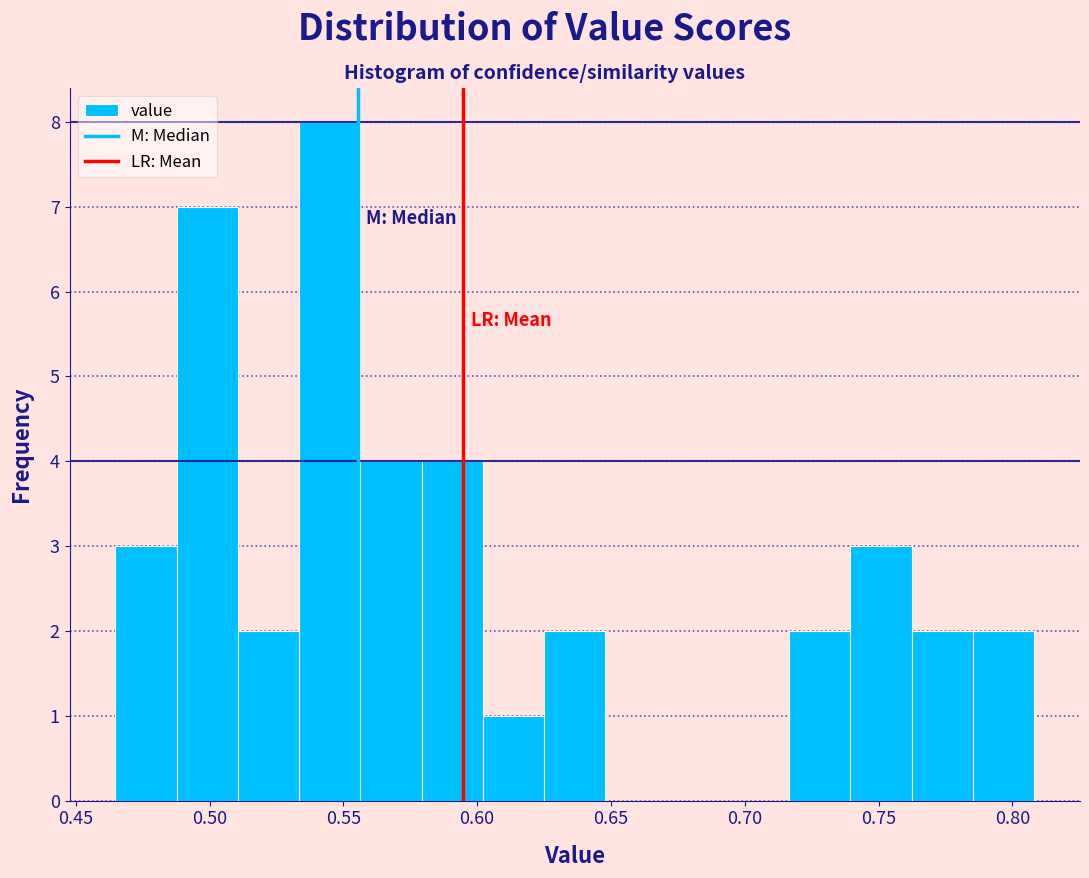

Reading left to right, list every bar in this chart as the range it spans on the x-axis followed by its height. Neither the bar edges nor the heights are printed on the chart, so give them approximately, as read against the axes.

0.465 to 0.490: 3
0.490 to 0.510: 7
0.510 to 0.535: 2
0.535 to 0.555: 8
0.555 to 0.580: 4
0.580 to 0.600: 4
0.600 to 0.625: 1
0.625 to 0.650: 2
0.650 to 0.670: 0
0.670 to 0.695: 0
0.695 to 0.715: 0
0.715 to 0.740: 2
0.740 to 0.760: 3
0.760 to 0.785: 2
0.785 to 0.810: 2